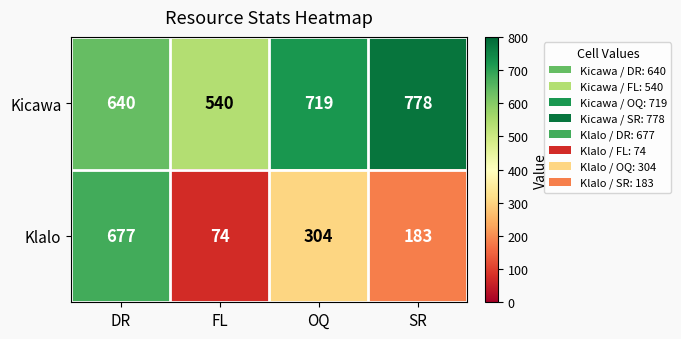

Which category has the highest value in the Kicawa series?

SR